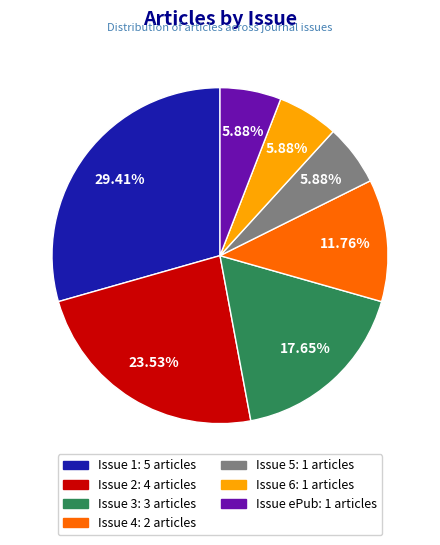

Is there any slice that represents more than half of the pie?

No